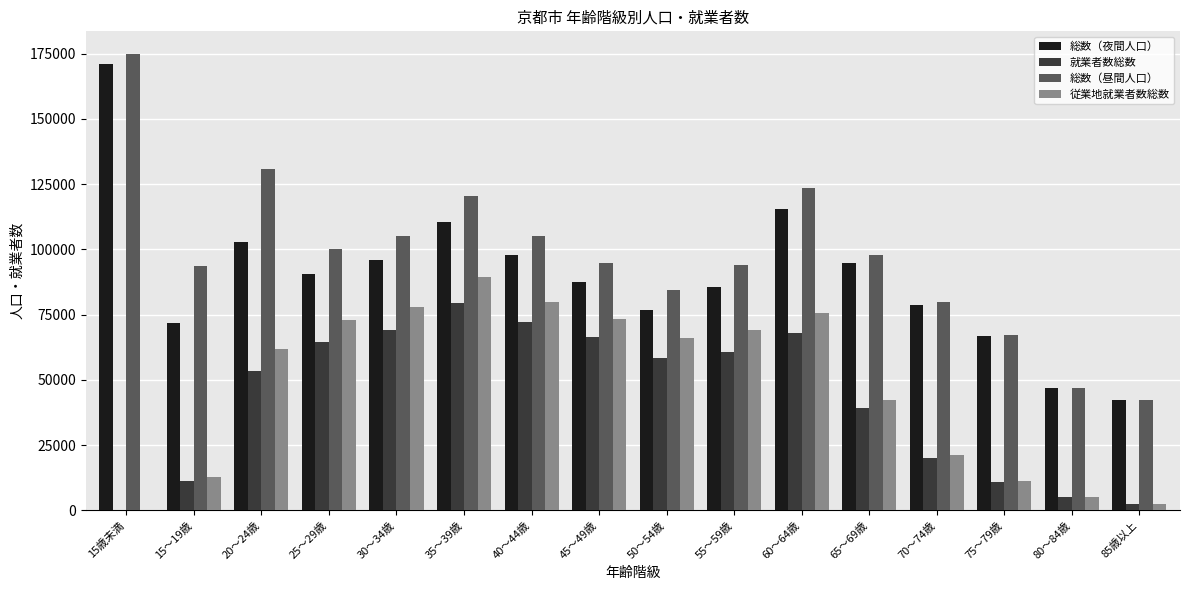

What is the maximum value for 就業者数総数?

79470